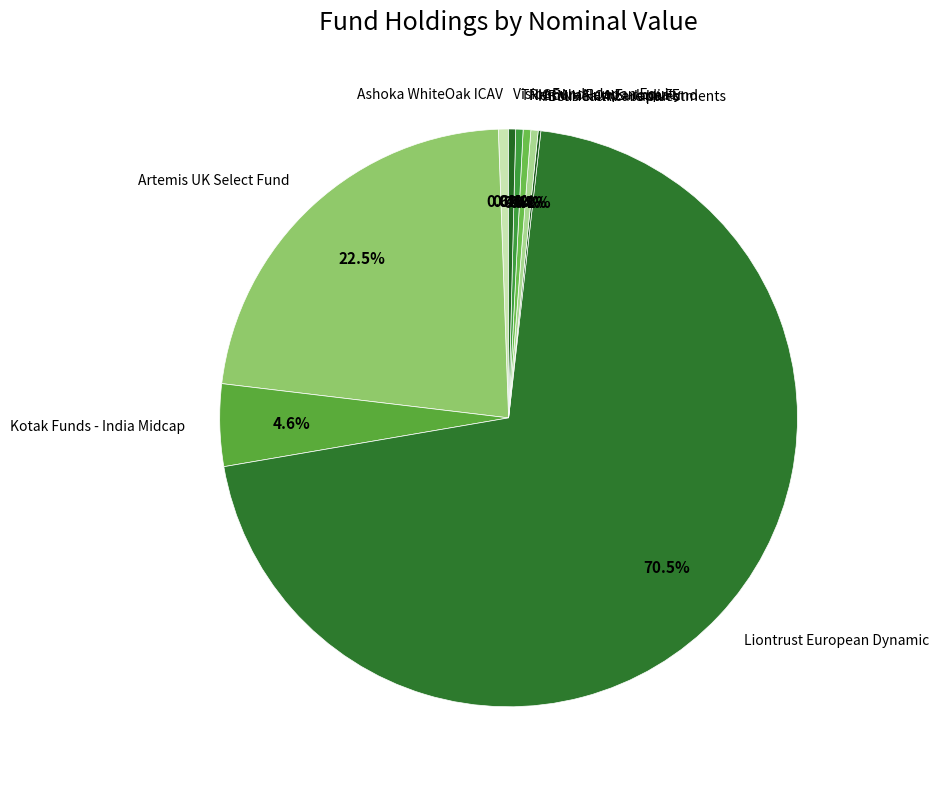

Which has a higher value, Kotak Funds - India Midcap or Liontrust European Dynamic?

Liontrust European Dynamic